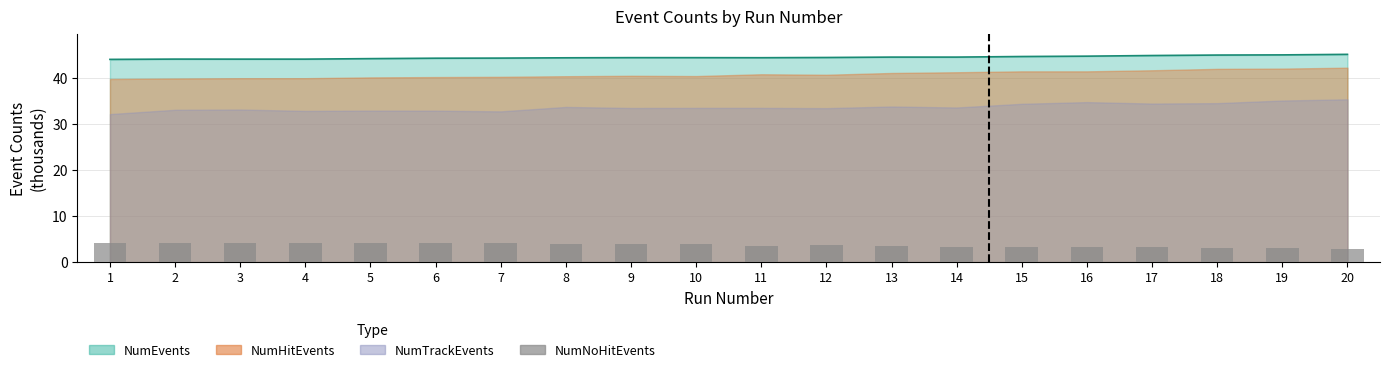

What is the difference between the values at 14 and 2?

0.9